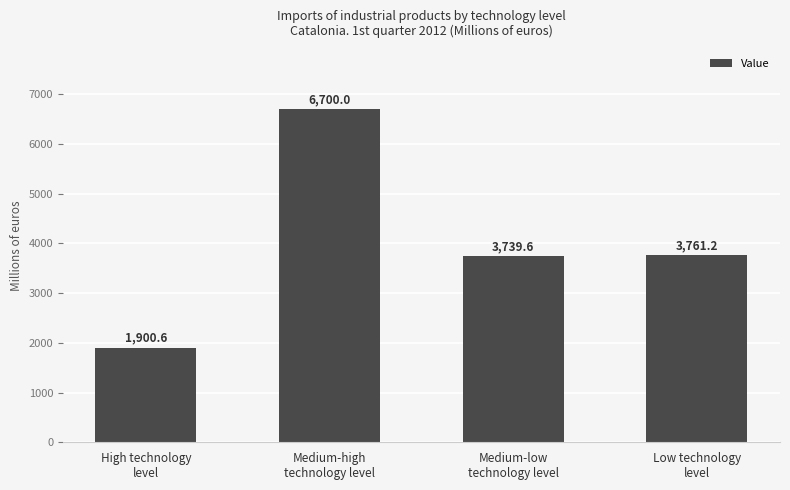

What is the ratio of the value at Medium-high
technology level to the value at Low technology
level?

1.8